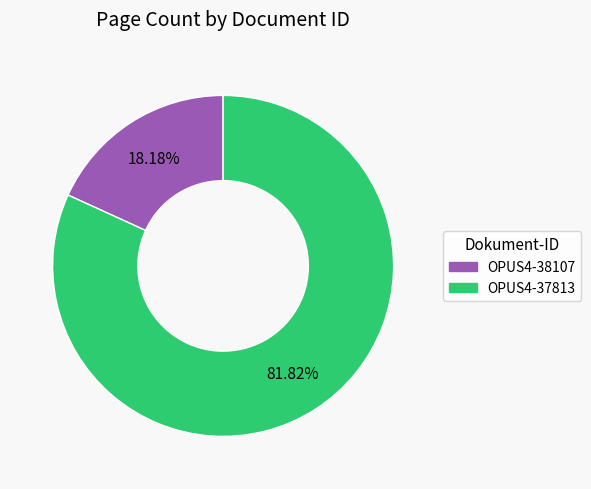

The OPUS4-37813 slice represents 82% of the pie. True or false?

True